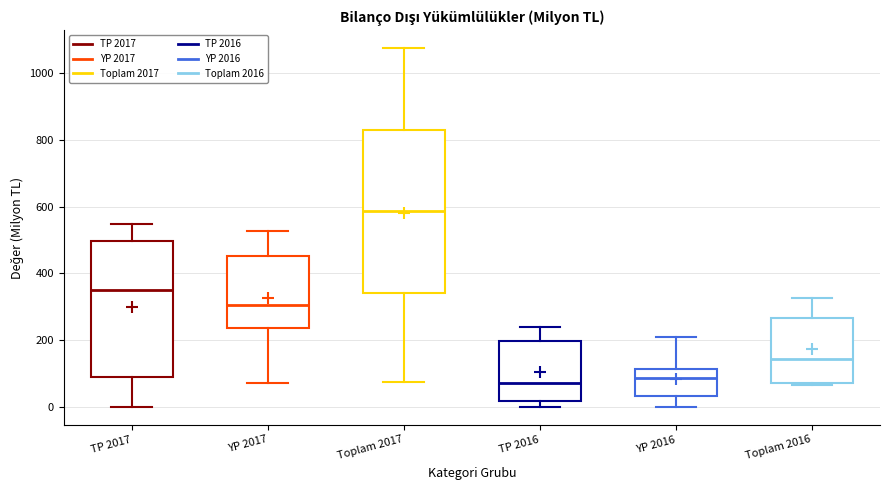

Which box has the highest median line?

Toplam 2017